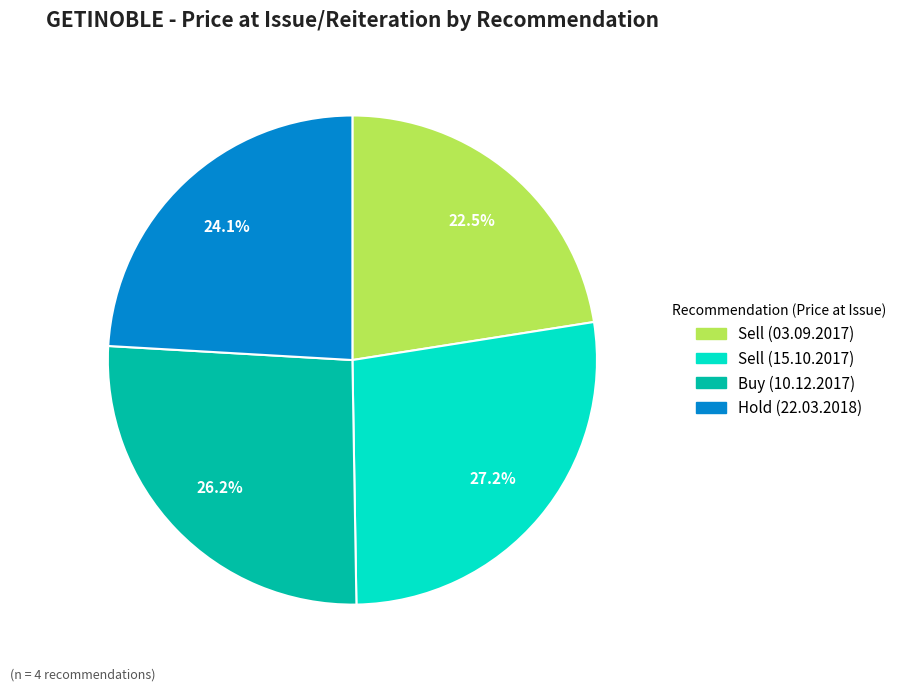

Is Sell (03.09.2017) the majority of the pie?

No